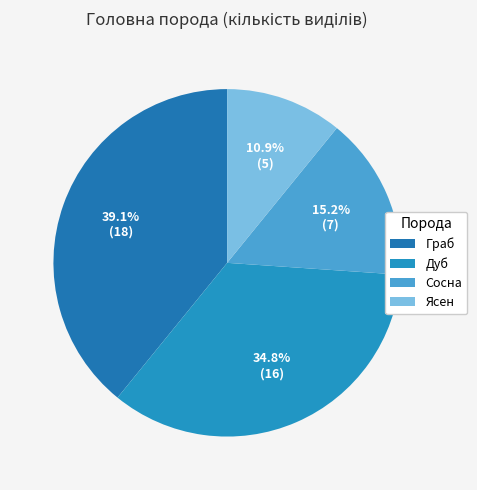

How many segments does this pie chart have?

4